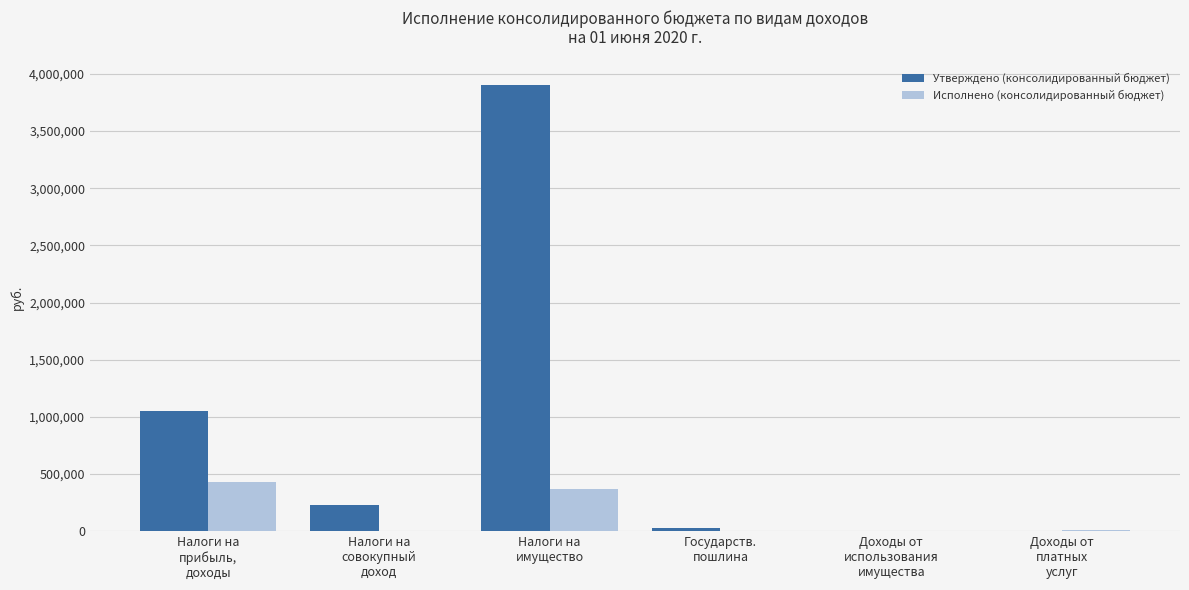

Which series has the largest total across all categories?

Утверждено (консолидированный бюджет)